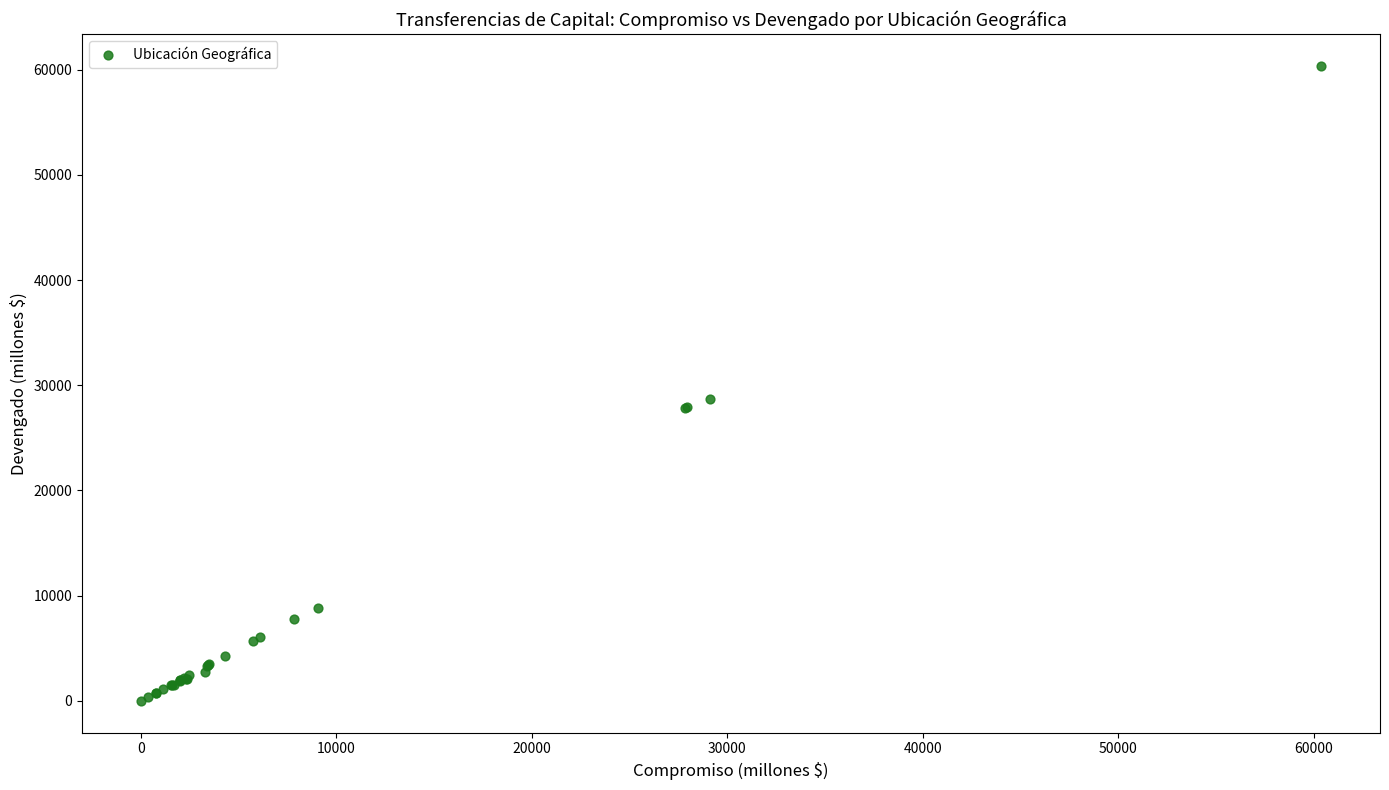

What Y value in the scatter plot is closest to 30181?

28702.5